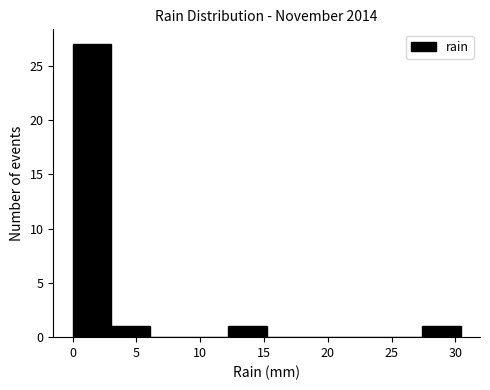

How tall is the bar that spans 0.0 to 3.0 on the x-axis? Neither the bar edges nor the heights are printed on the chart, so give them approximately, as read against the axes.

27